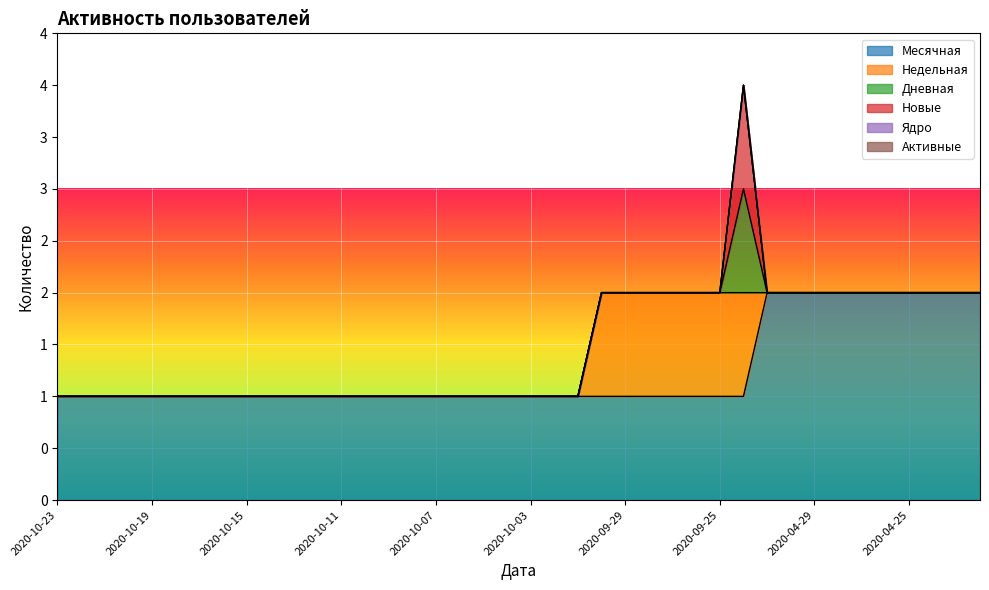

Where is Новые nearest to the value 0?

2020-10-23